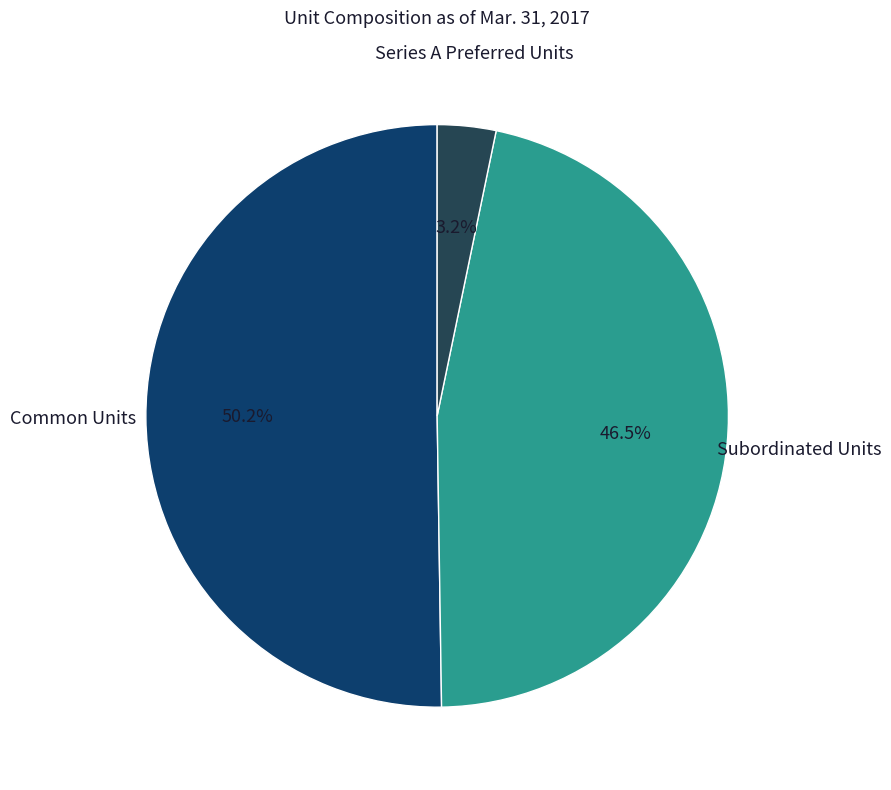

To the nearest percent, what percentage of the pie is Series A Preferred Units?

3%